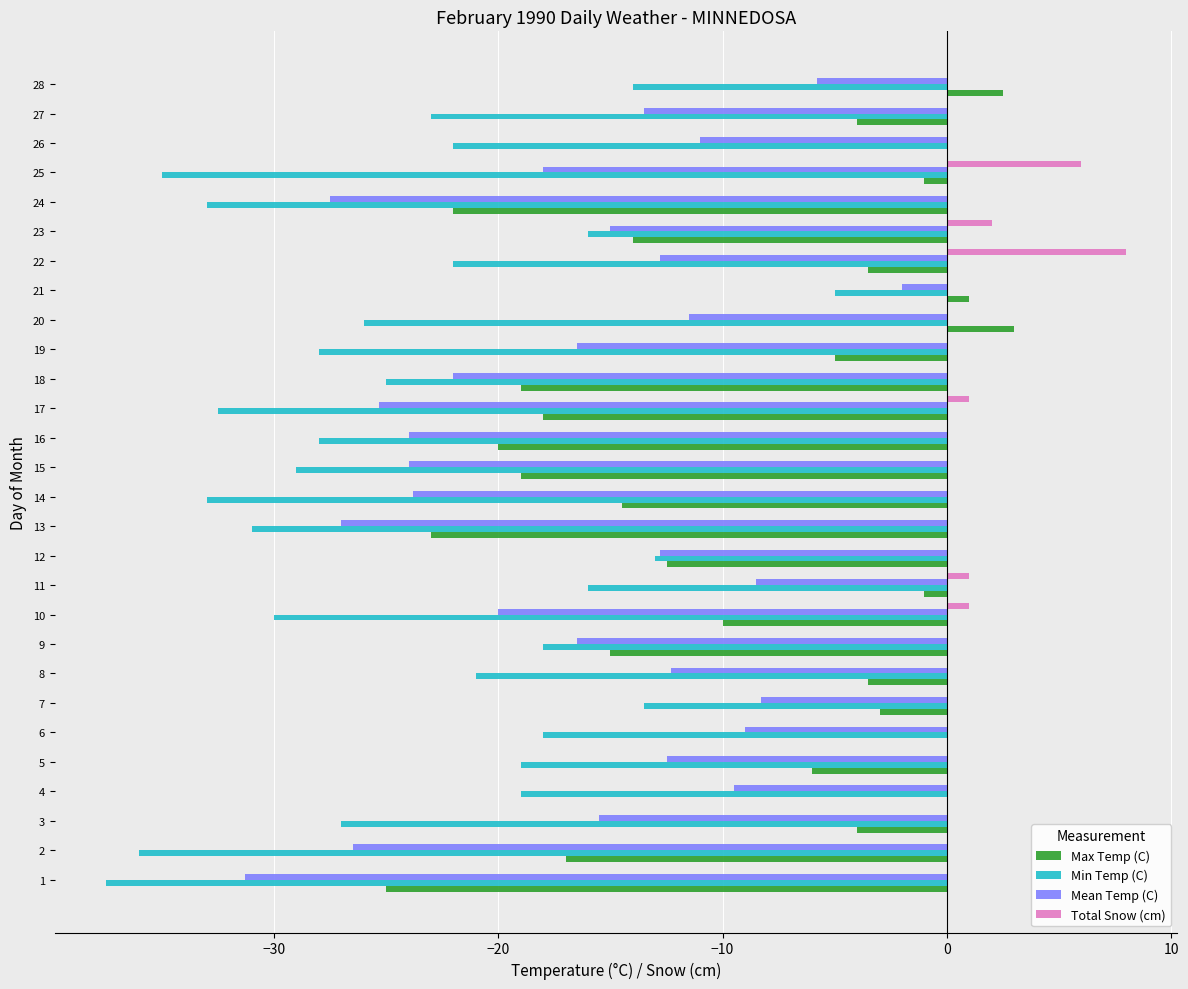

What is the sum of all Min Temp (C) values?

-670.5